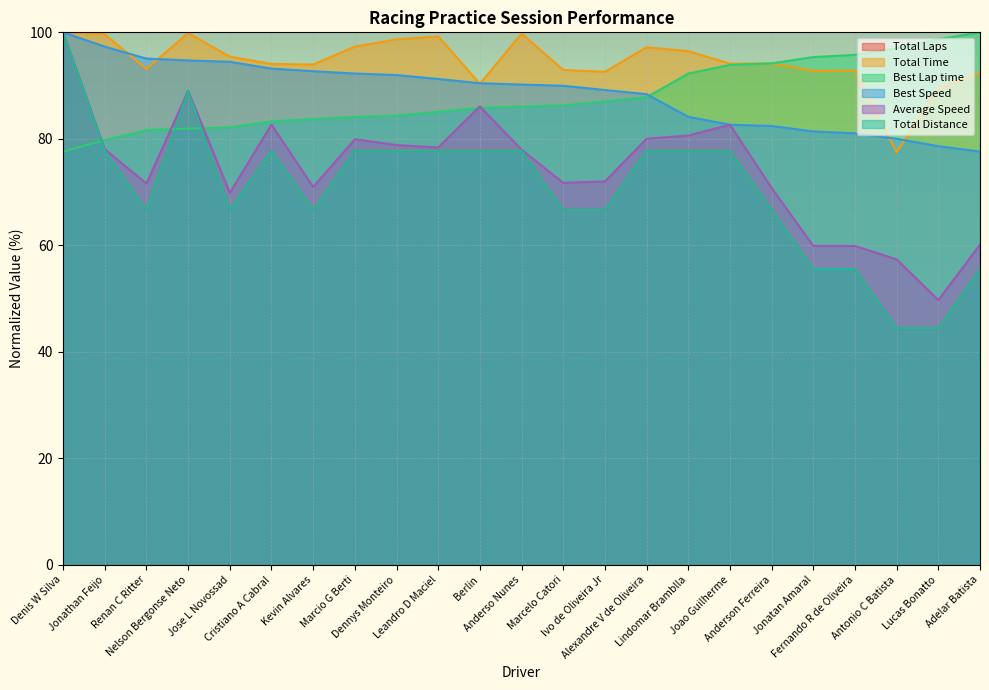

Which series changed the most between Kevin Alvares and Marcio G Berti?

Total Laps